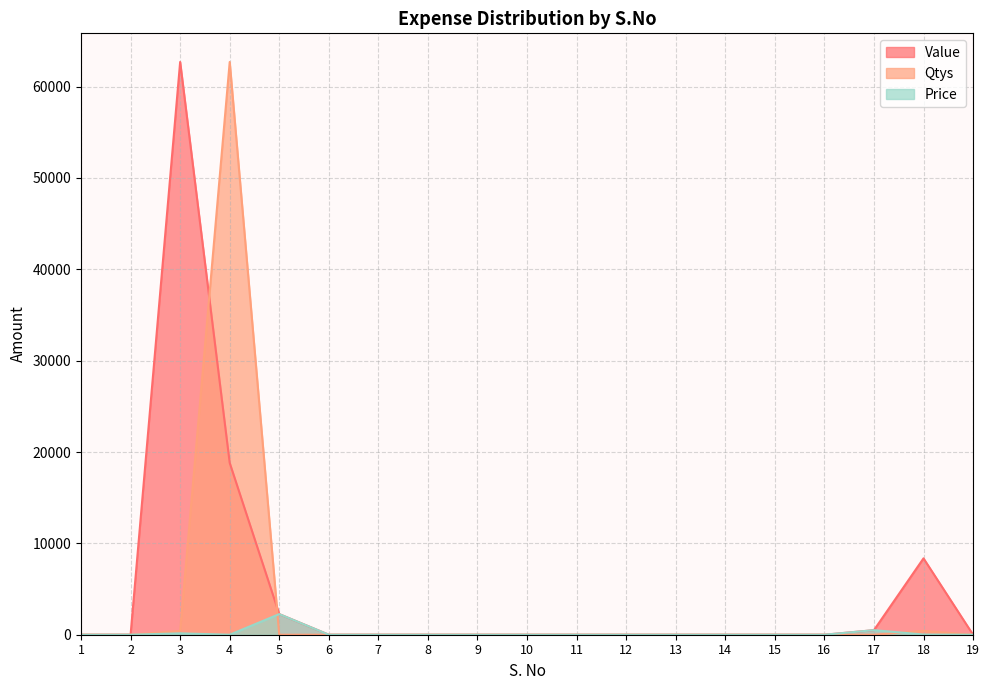

Is it true that Qtys equals 1.0 at 17?

True